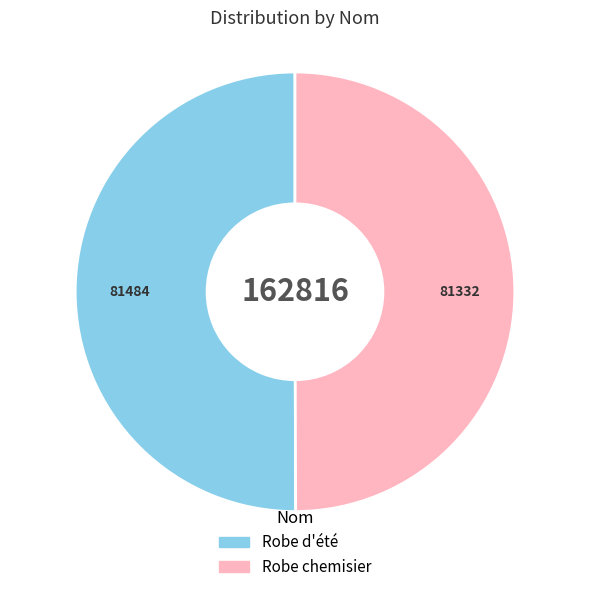

Is the sum of Robe chemisier and Robe d'été greater than half?

Yes